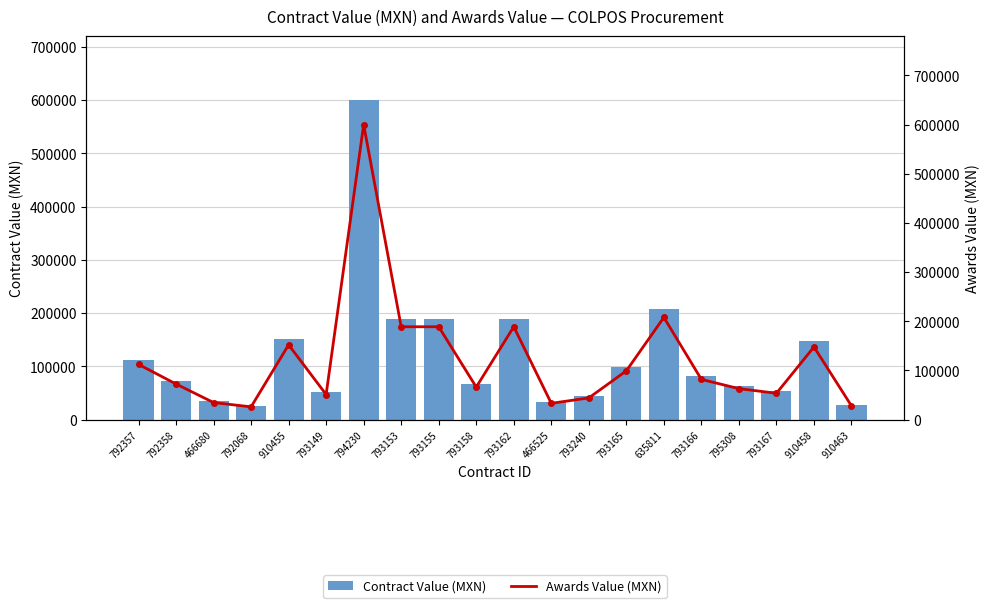

Reading left to right, list all the values displayed in this chart.

Contract Value (MXN): 792357=112342.7	792358=72377.6	466680=34615.3	792068=25862.1	910455=152052.8	793149=50979.0	794230=600000.0	793153=188811.2	793155=188811.2	793158=66083.9	793162=188811.2	466525=33041.9	793240=44055.9	793165=99125.9	635811=207830.9	793166=81692.3	795308=62937.1	793167=53496.5	910458=147762.5	910463=27777.0
Awards Value (MXN): 792357=112342.7	792358=72377.6	466680=34615.3	792068=25862.1	910455=152052.8	793149=50979.0	794230=600000.0	793153=188811.2	793155=188811.2	793158=66083.9	793162=188811.2	466525=33041.9	793240=44055.9	793165=99125.9	635811=207830.9	793166=81692.3	795308=62937.1	793167=53496.5	910458=147762.5	910463=27777.0